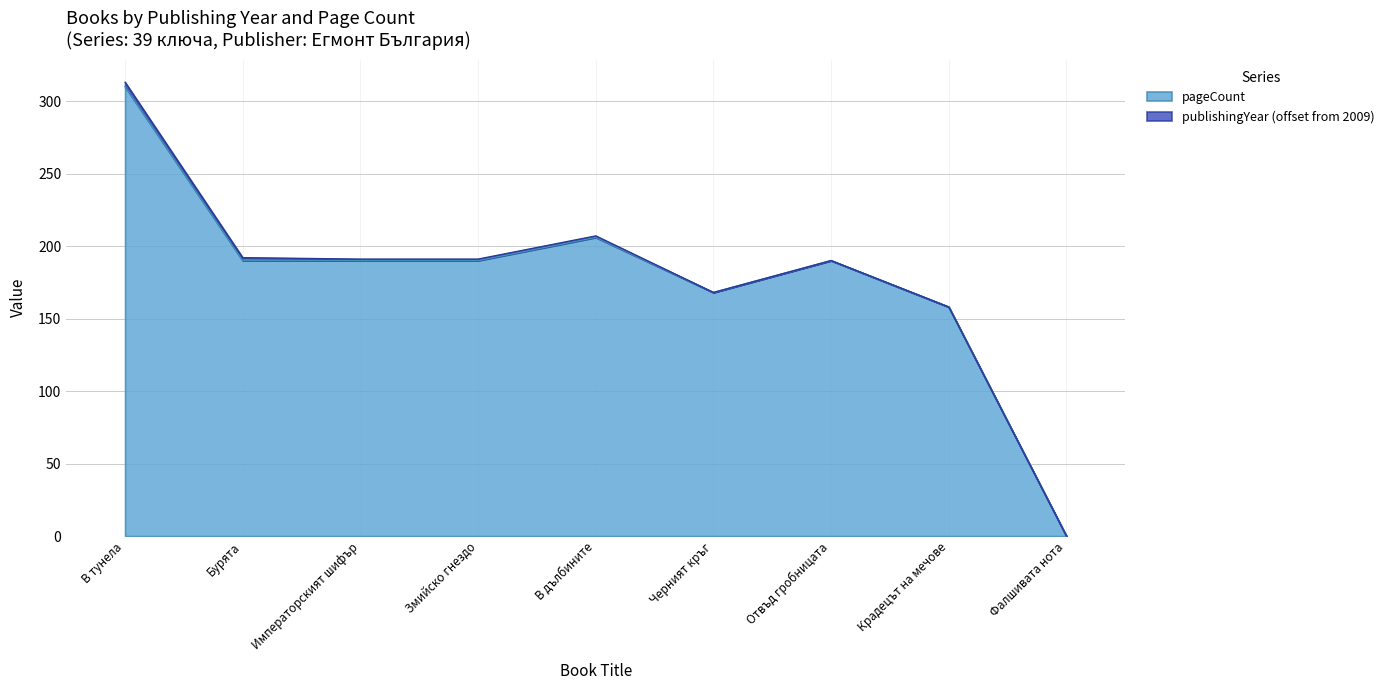

What is the label of the 5th point from the right?

В дълбините